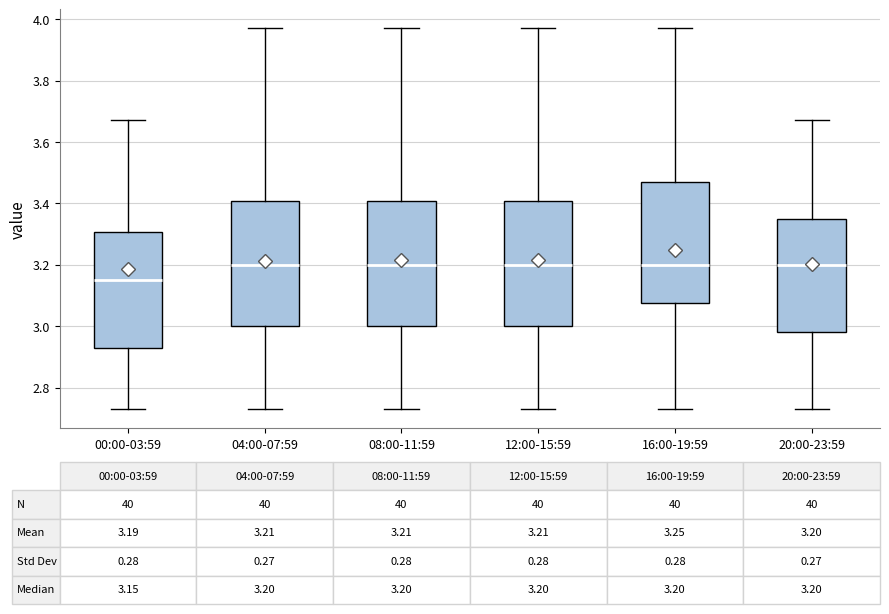

Which box's median line is the lowest?

00:00-03:59